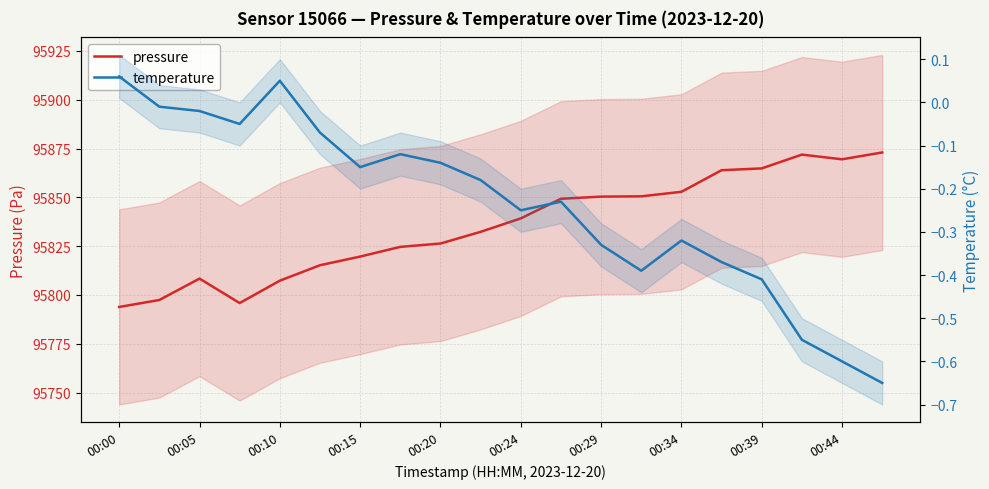

What is the difference between the maximum and minimum values in the temperature series?

0.7